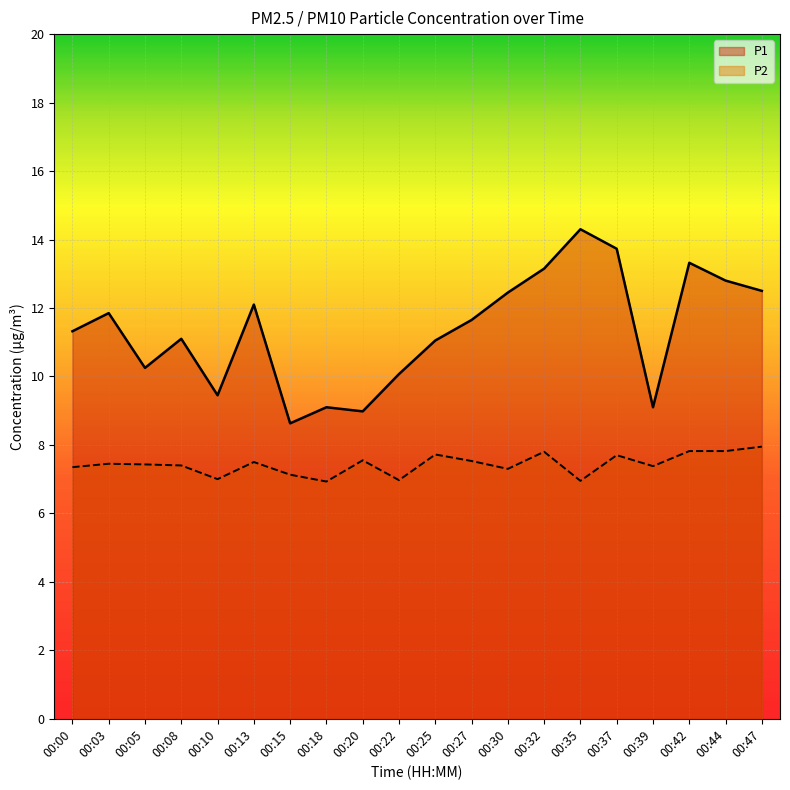

The P2 series shows 3.9 at 00:47. True or false?

False